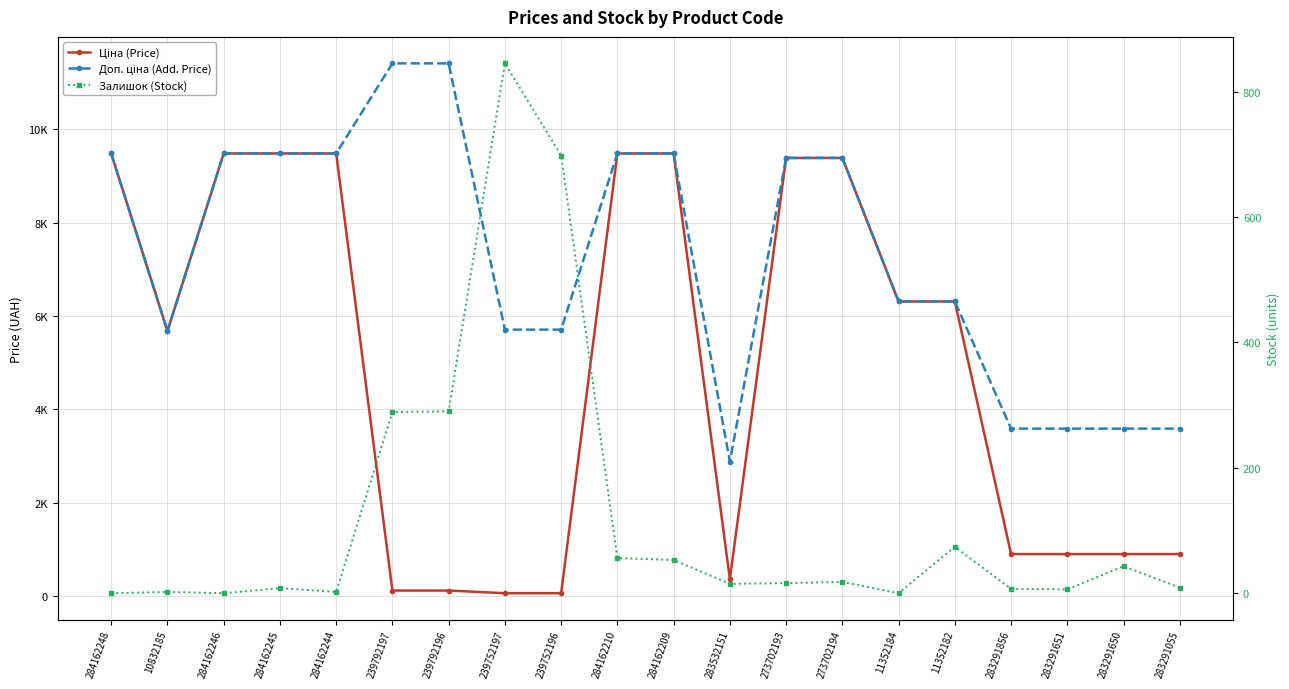

What is the average value of the Залишок (Stock) series?

121.5